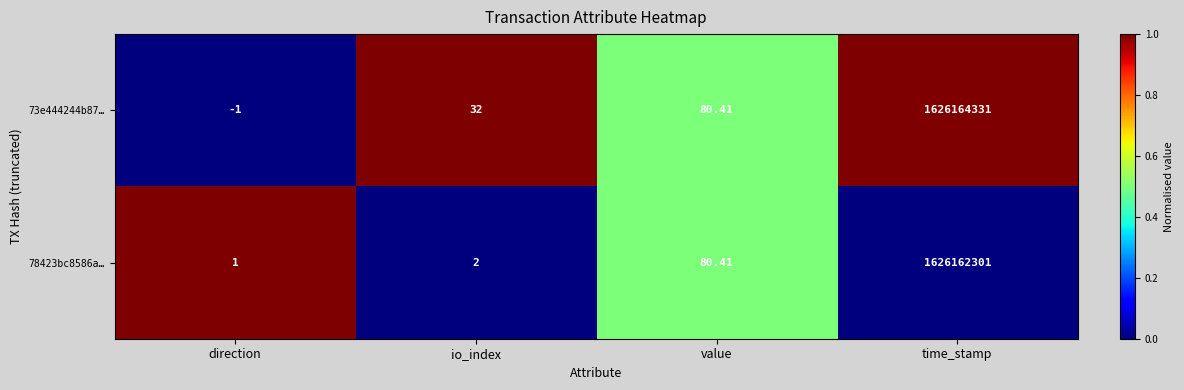

Count the number of data series in this chart.

2